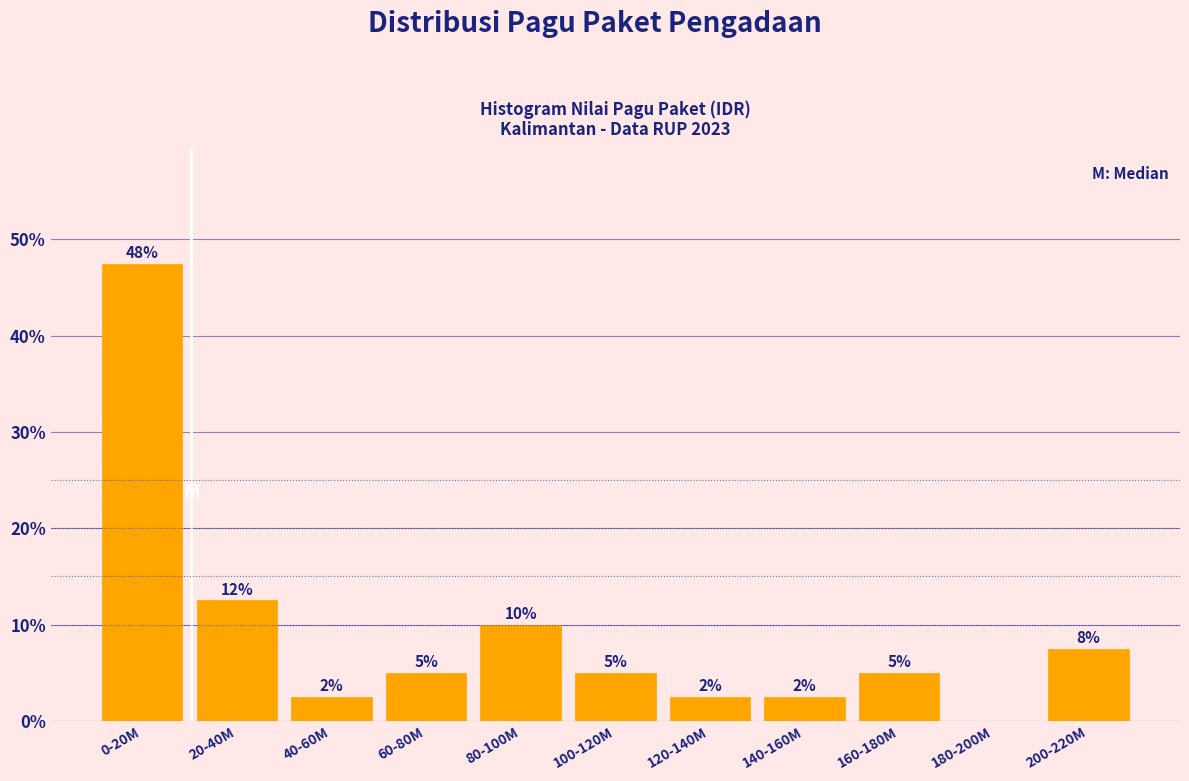

Are the bars horizontal?

No